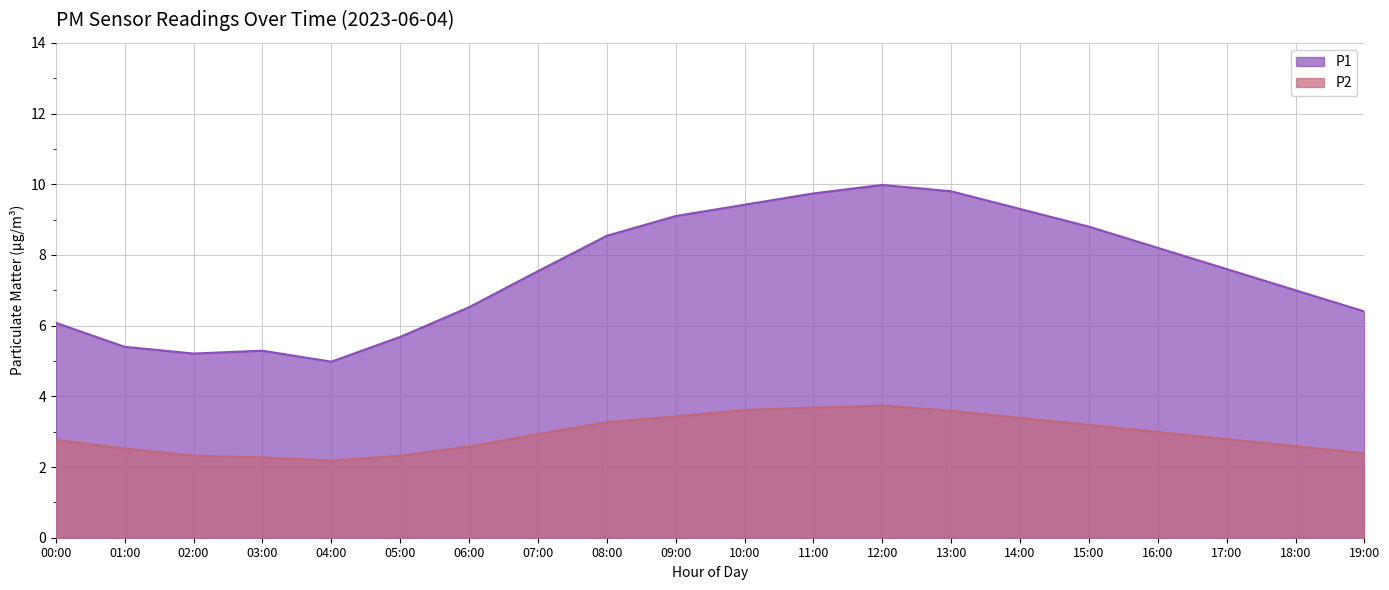

True or false: P2 has more than 1 points higher than both neighbors.

False